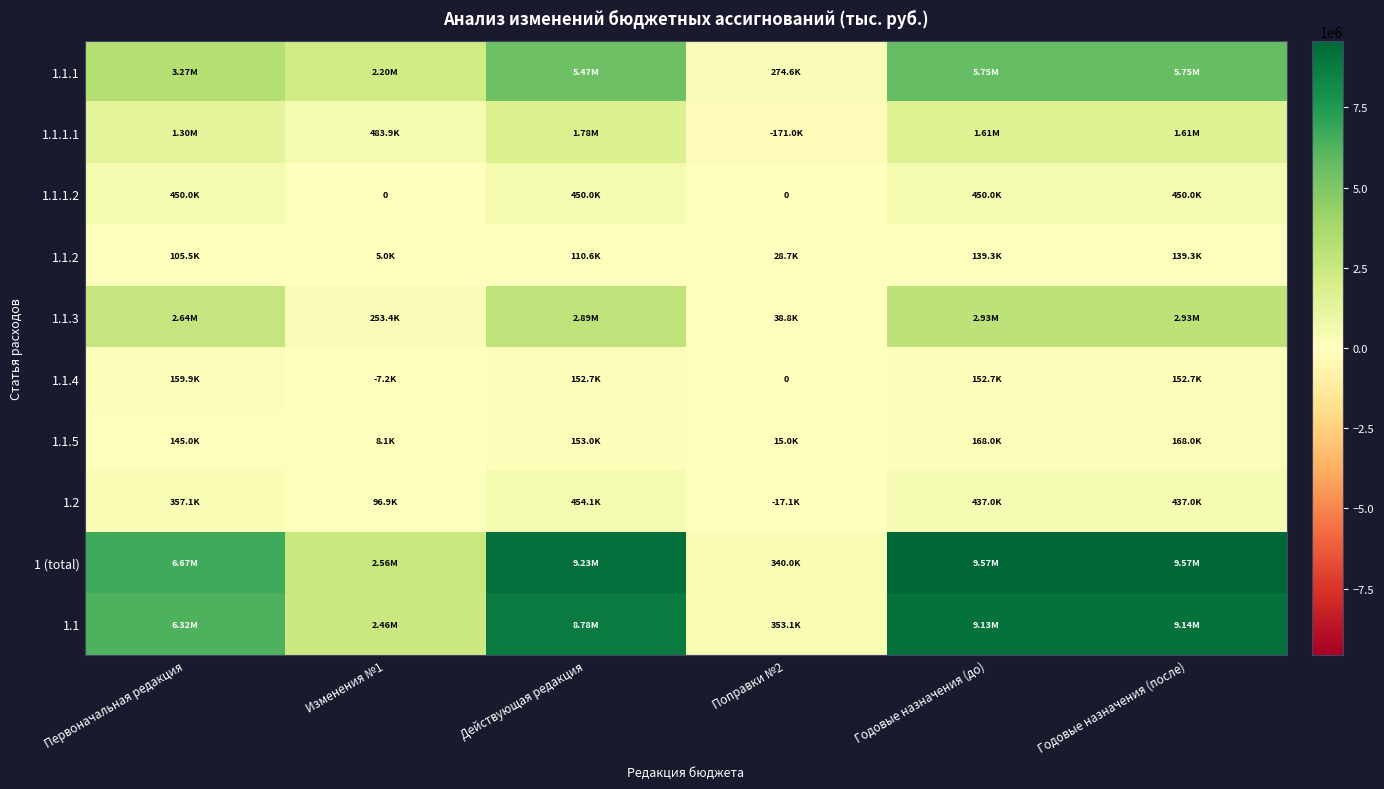

Rank the series by their maximum value, from lowest to highest.

1.1.2, 1.1.4, 1.1.5, 1.1.1.2, 1.2, 1.1.1.1, 1.1.3, 1.1.1, 1.1, 1 (total)